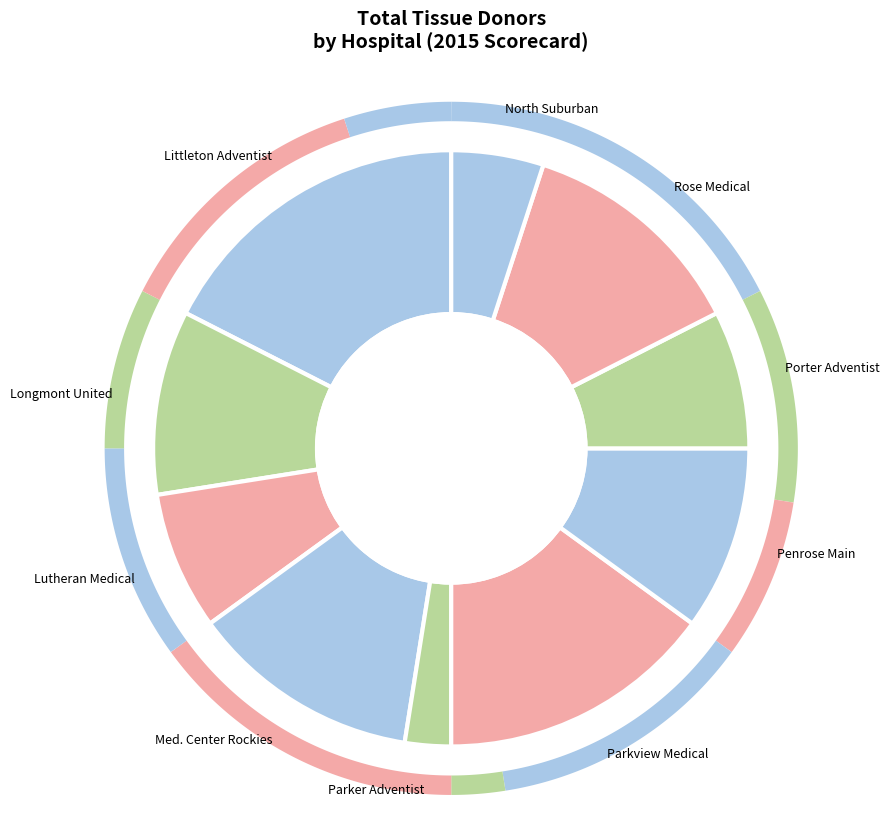

To the nearest percent, what is the difference between the largest and smallest slice percentages?

15%